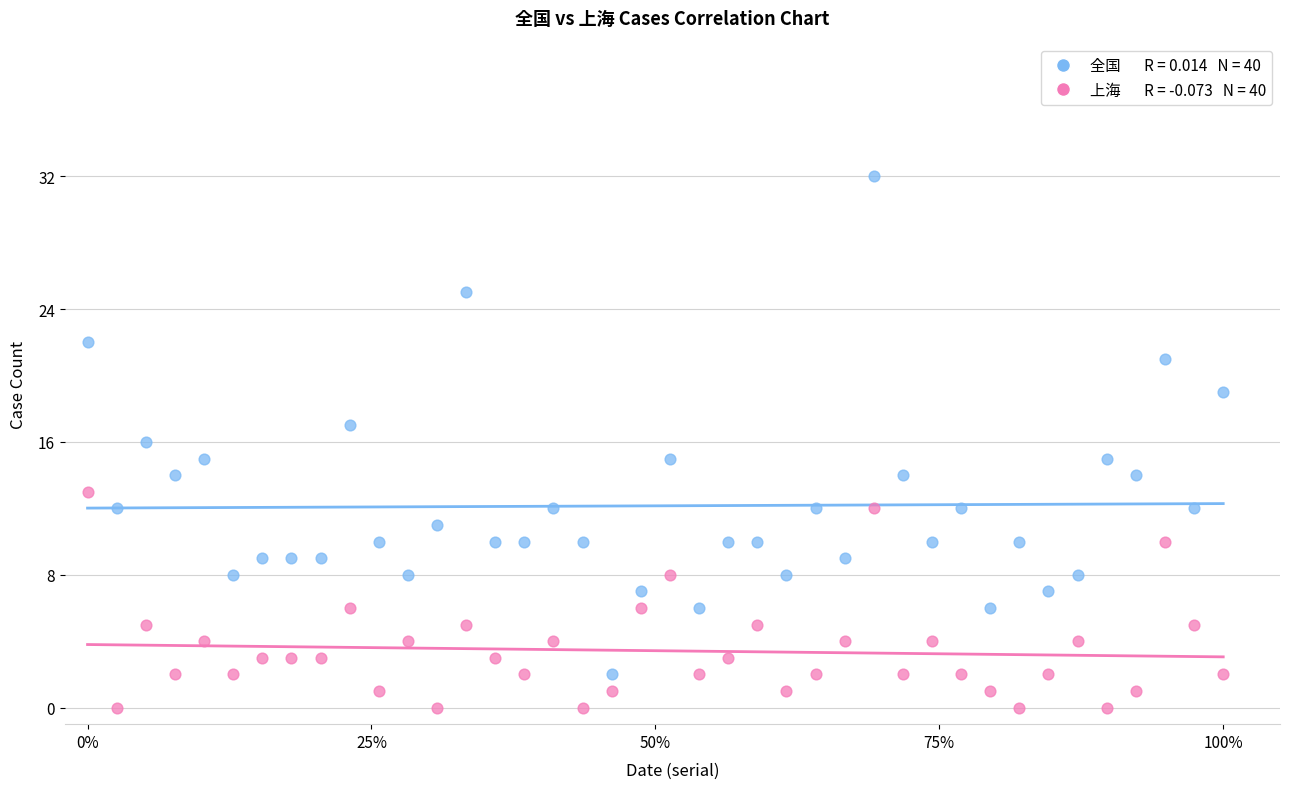

Across all data points, what is the range of Y values (max minus min)?

32